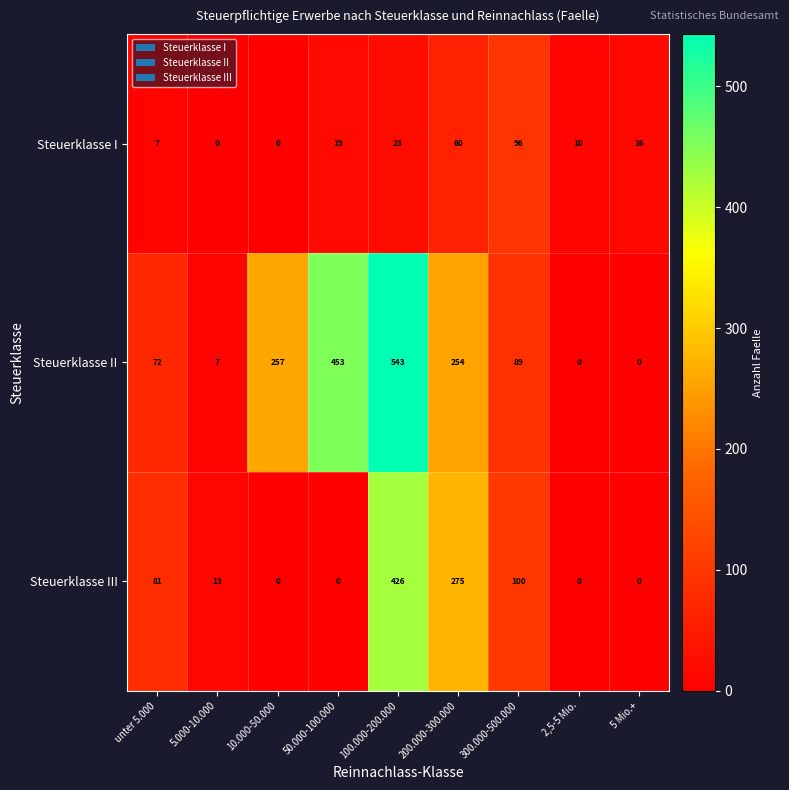

How many values in the Steuerklasse I series are below 16?

4